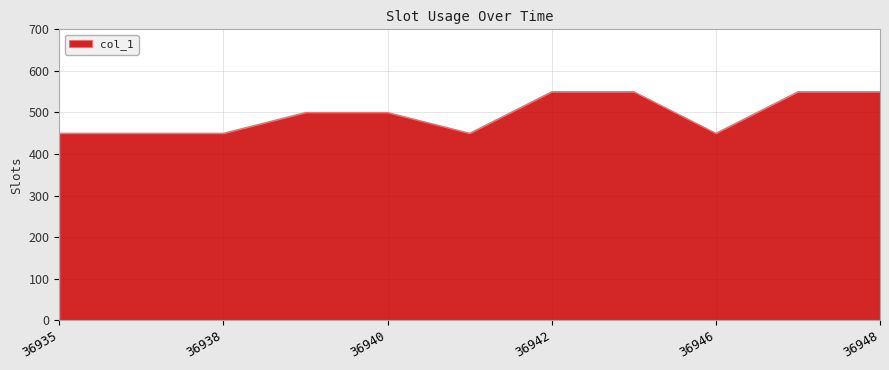

What is the greatest value displayed?

550